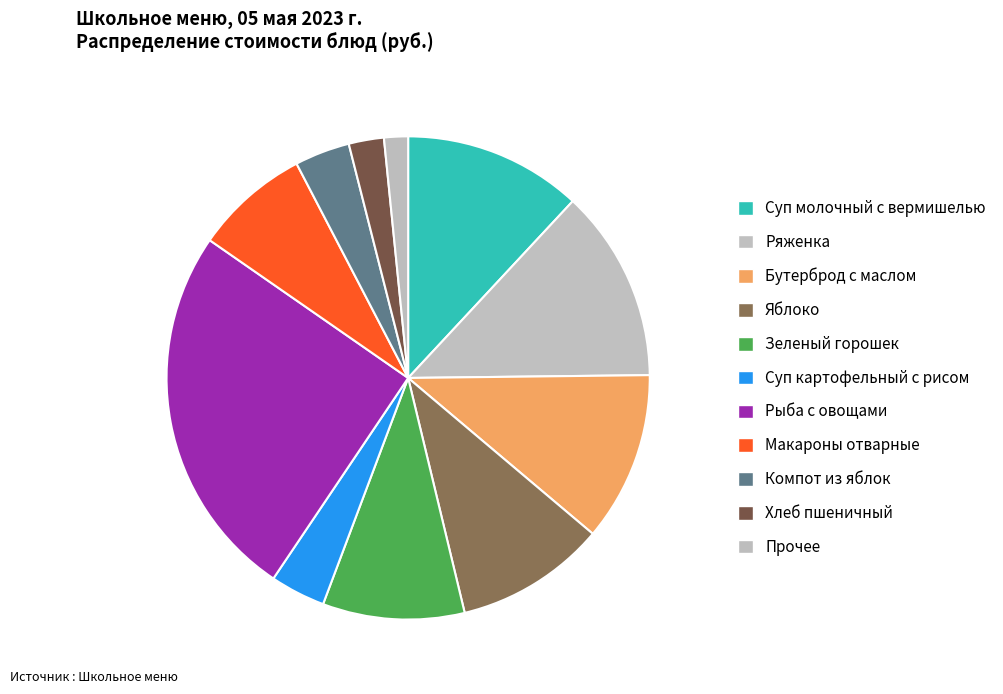

Which category has the smallest portion of the pie?

Прочее